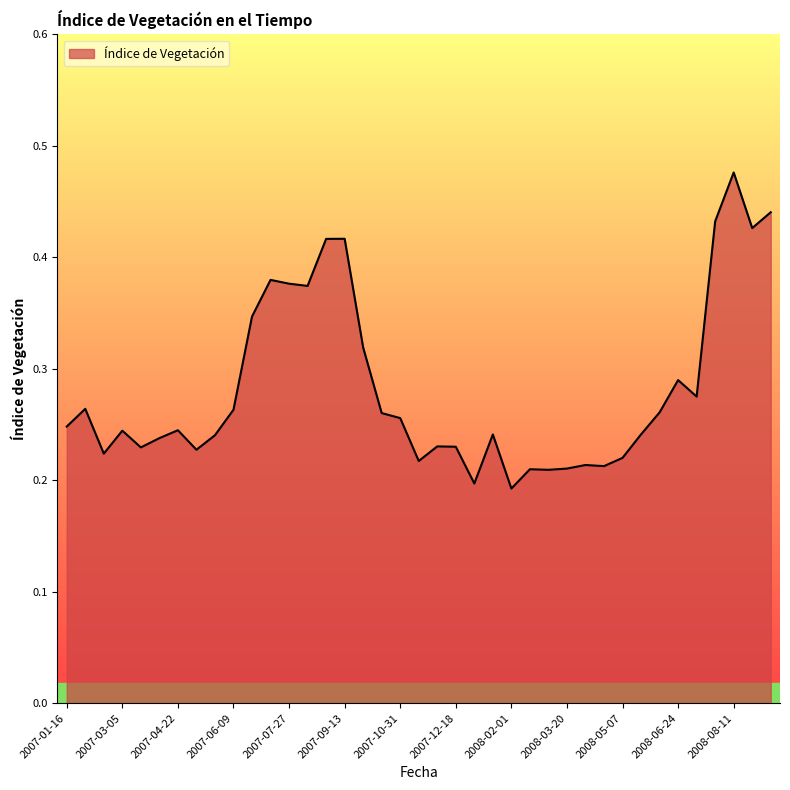

Reading right to left, transcribe all the data shown in this chart.

2008-09-12=0.4	2008-08-27=0.4	2008-08-11=0.5	2008-07-26=0.4	2008-07-10=0.3	2008-06-24=0.3	2008-06-08=0.3	2008-05-23=0.2	2008-05-07=0.2	2008-04-21=0.2	2008-04-05=0.2	2008-03-20=0.2	2008-03-04=0.2	2008-02-17=0.2	2008-02-01=0.2	2008-01-16=0.2	2007-12-31=0.2	2007-12-18=0.2	2007-12-02=0.2	2007-11-16=0.2	2007-10-31=0.3	2007-10-15=0.3	2007-09-29=0.3	2007-09-13=0.4	2007-08-28=0.4	2007-08-12=0.4	2007-07-27=0.4	2007-07-11=0.4	2007-06-25=0.3	2007-06-09=0.3	2007-05-24=0.2	2007-05-08=0.2	2007-04-22=0.2	2007-04-06=0.2	2007-03-21=0.2	2007-03-05=0.2	2007-02-17=0.2	2007-02-01=0.3	2007-01-16=0.2